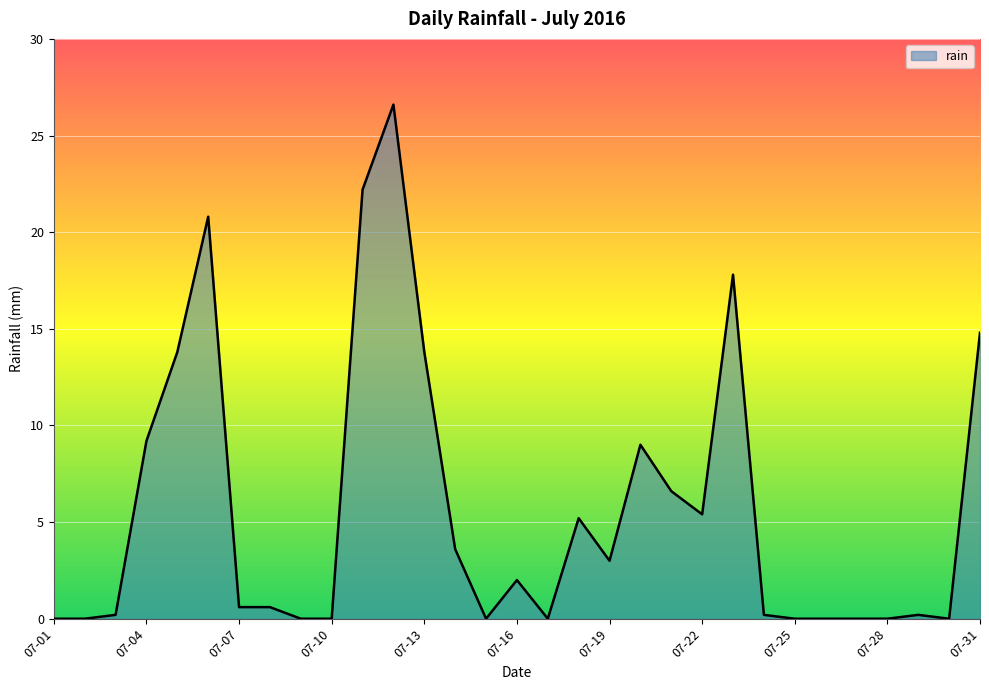

What is the difference between the maximum and minimum values?

26.6